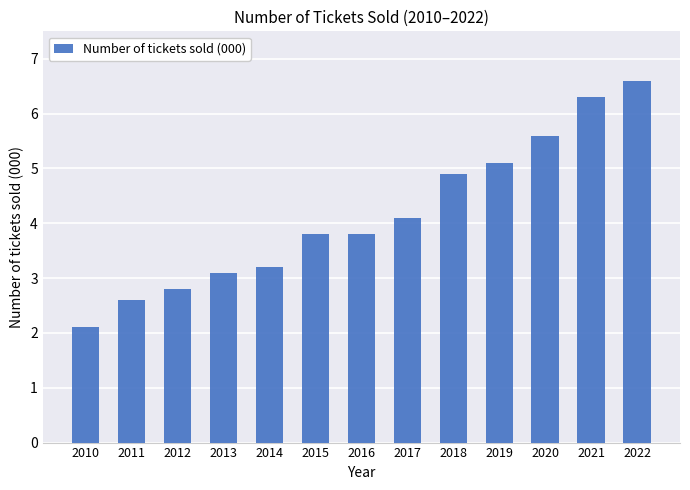

What is the ratio of the value at 2015 to the value at 2012?

1.4